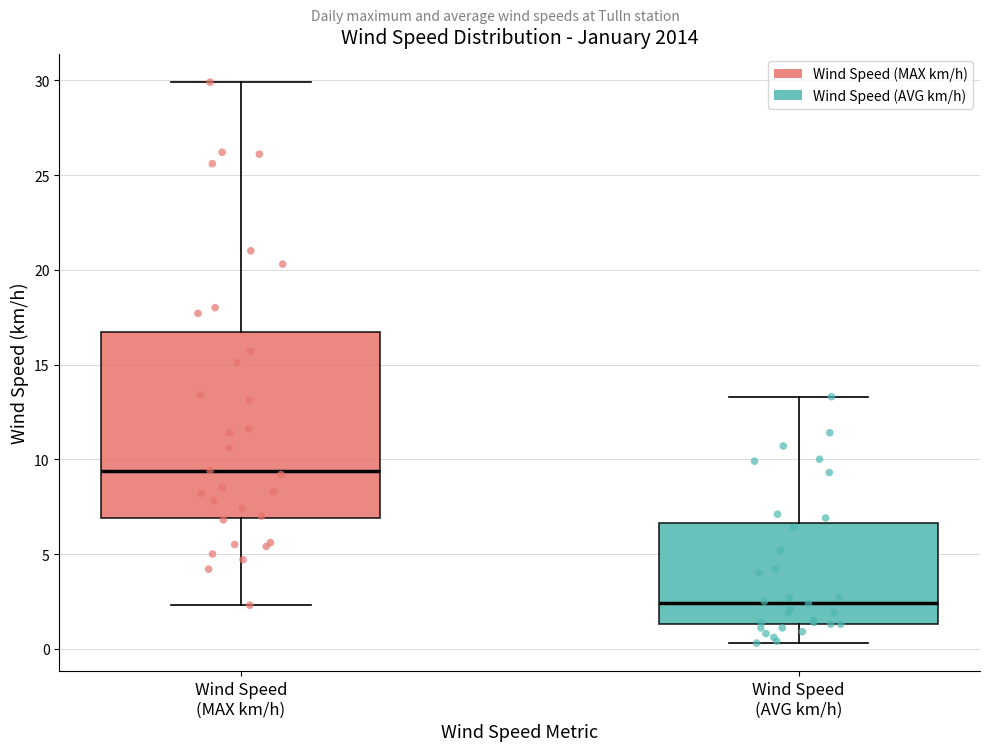

Comparing the boxes themselves (not the whiskers), which one is the tallest?

Wind Speed (MAX km/h)